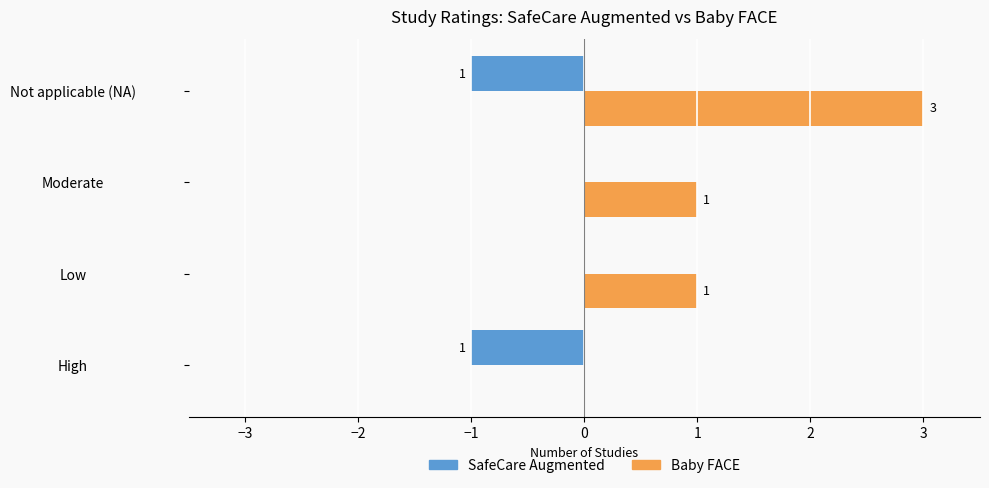

What is the greatest value displayed?

3